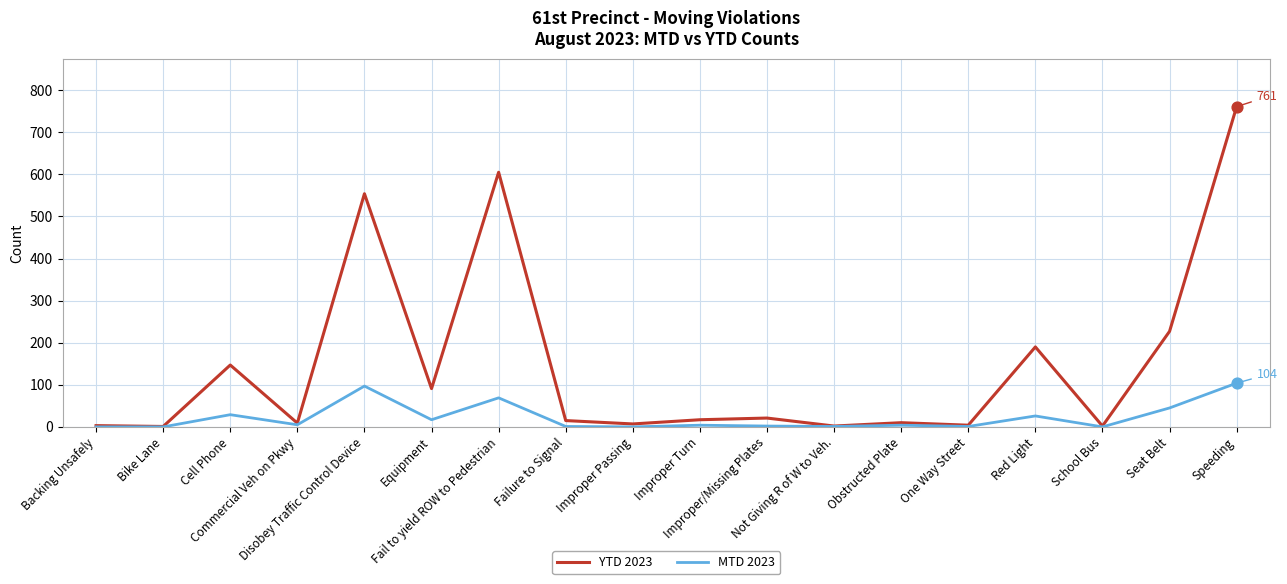

At which category is the sum across all series the highest?

Speeding